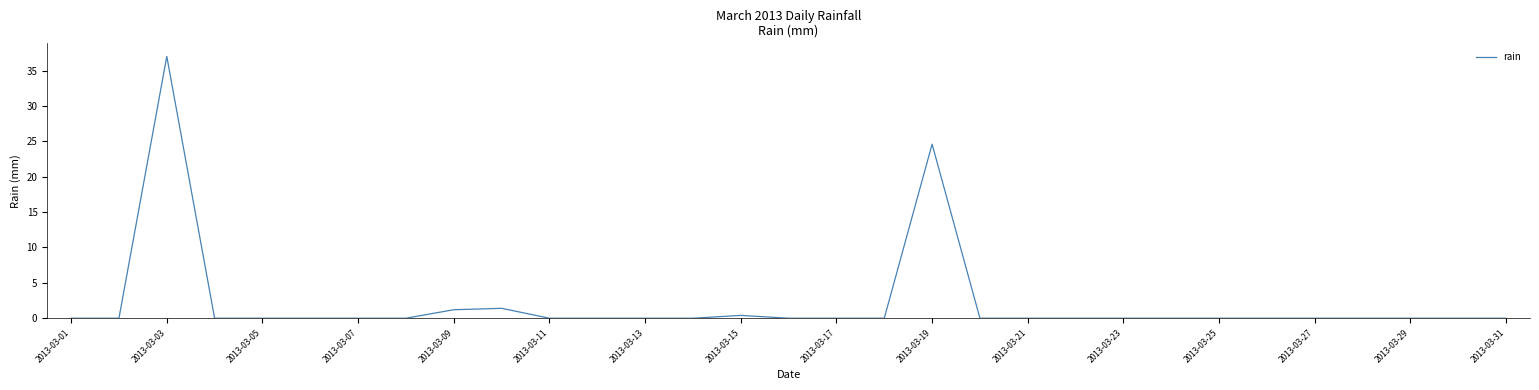

Does the chart have visible grid lines?

No